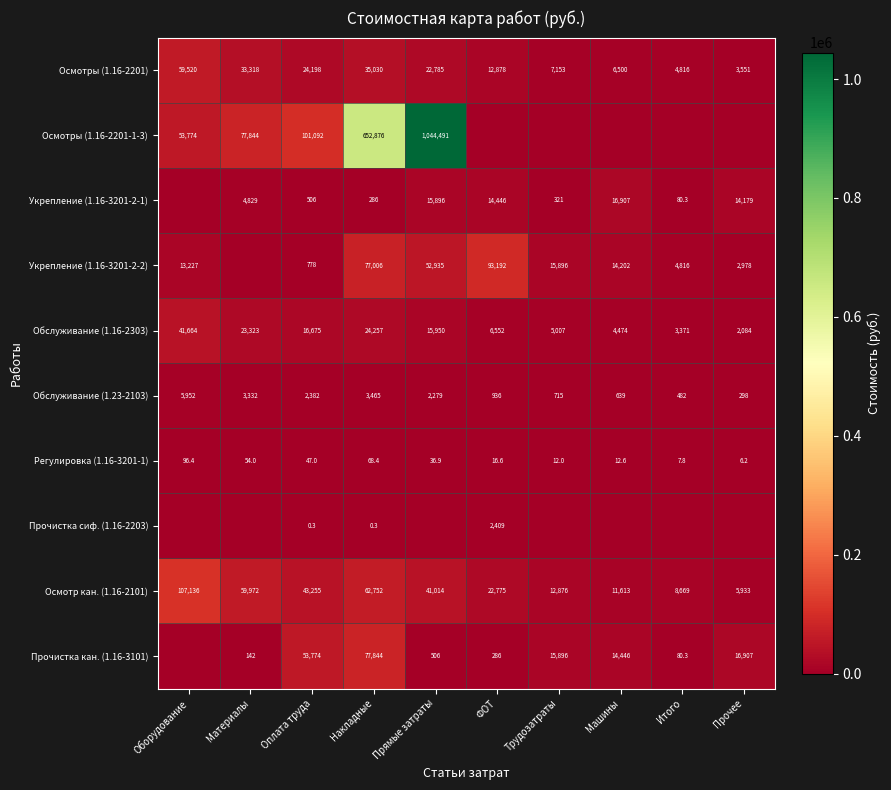

How many data points does each series have?

10